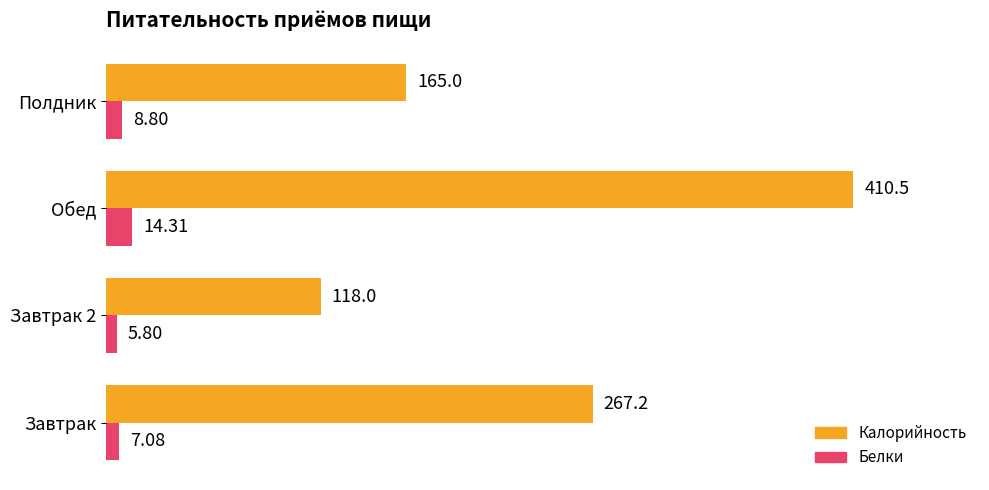

What is the difference between the maximum and minimum values in the Белки series?

8.5